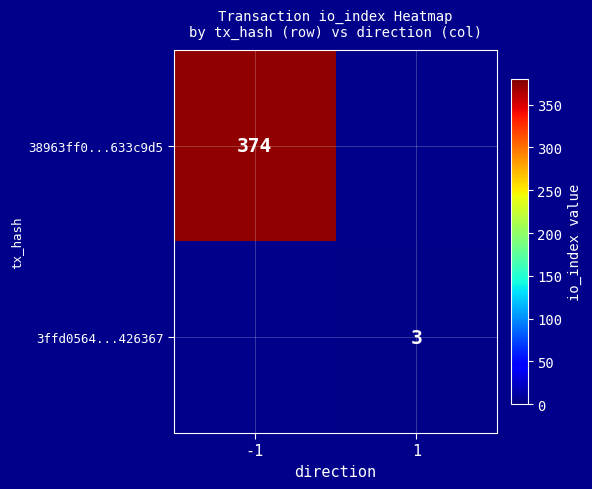

True or false: 3ffd0564...426367 has a value of 4.8 at 1.

False